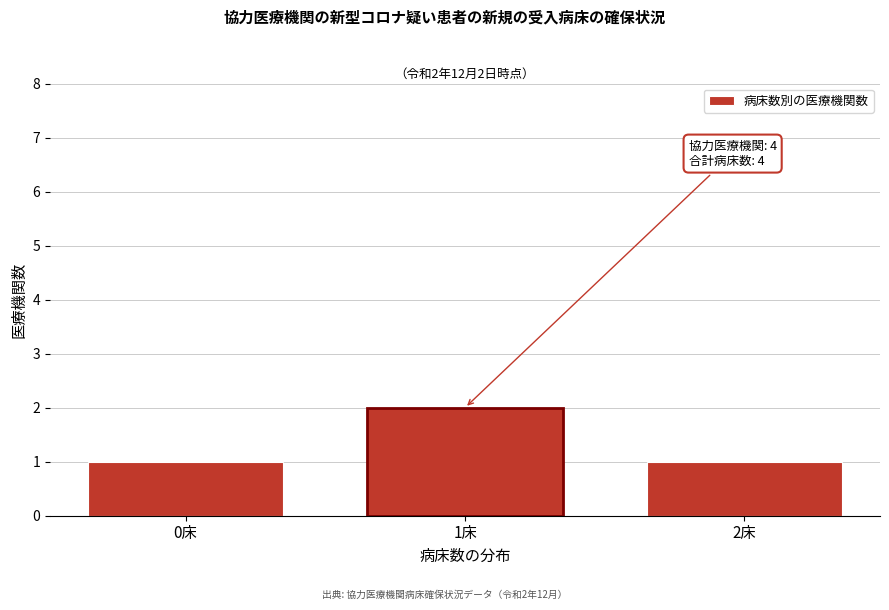

Reading left to right, list all the values displayed in this chart.

0床=1	1床=2	2床=1